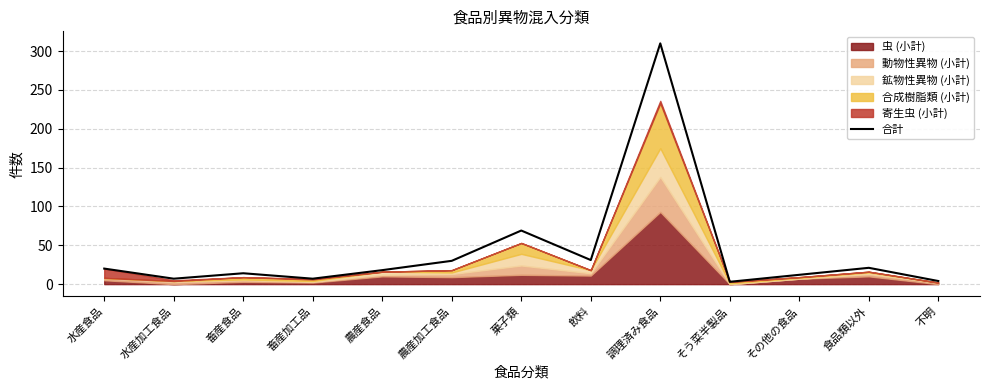

What is the highest value of the 合計 series?

310